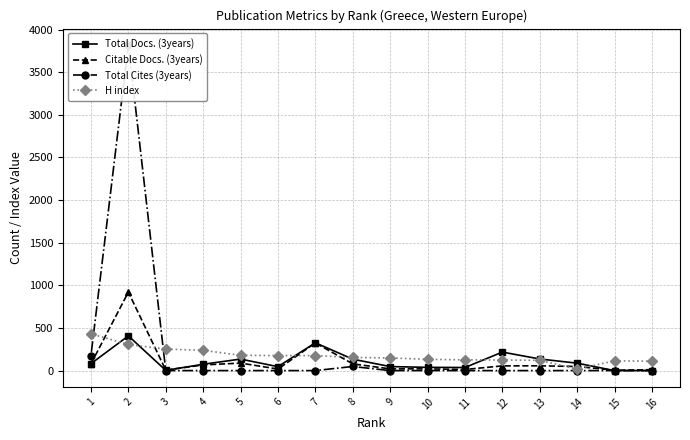

How many lines are shown in the chart?

4